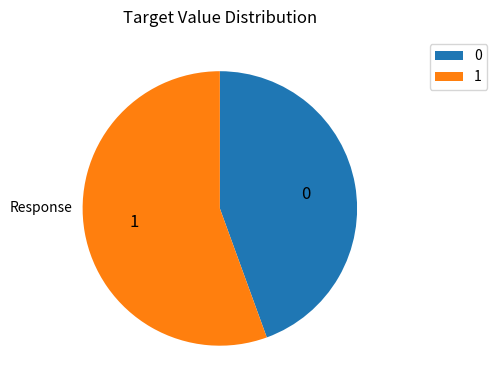

Combined, do 0 and 1 account for over 50%?

Yes